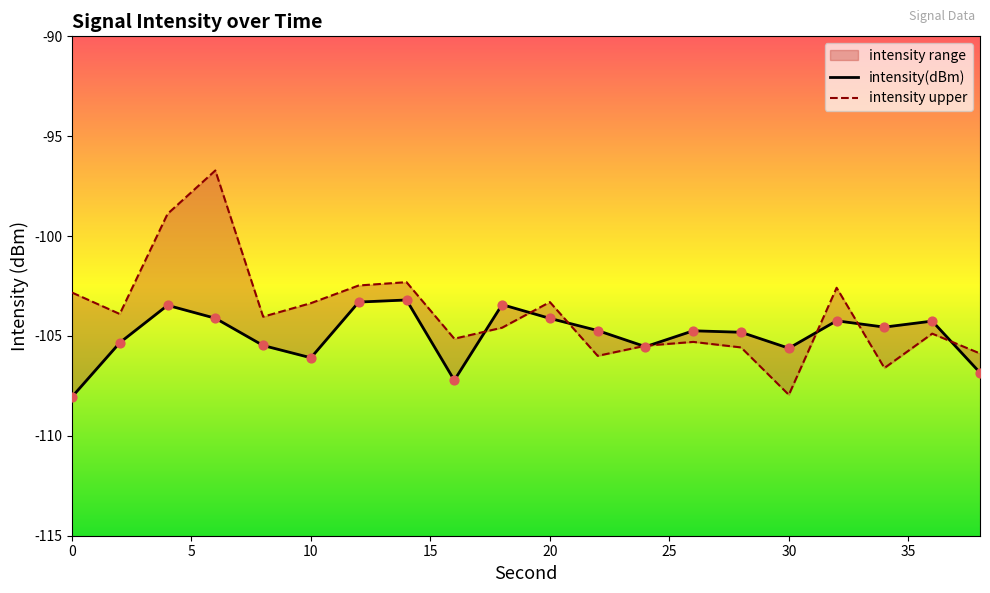

At how many categories does at least one series exceed -99?

2